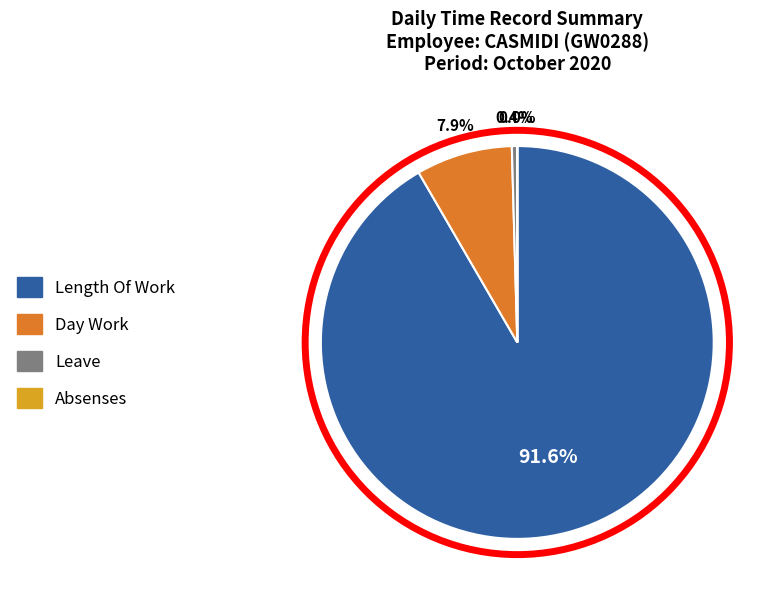

Is there any slice that represents more than half of the pie?

Yes